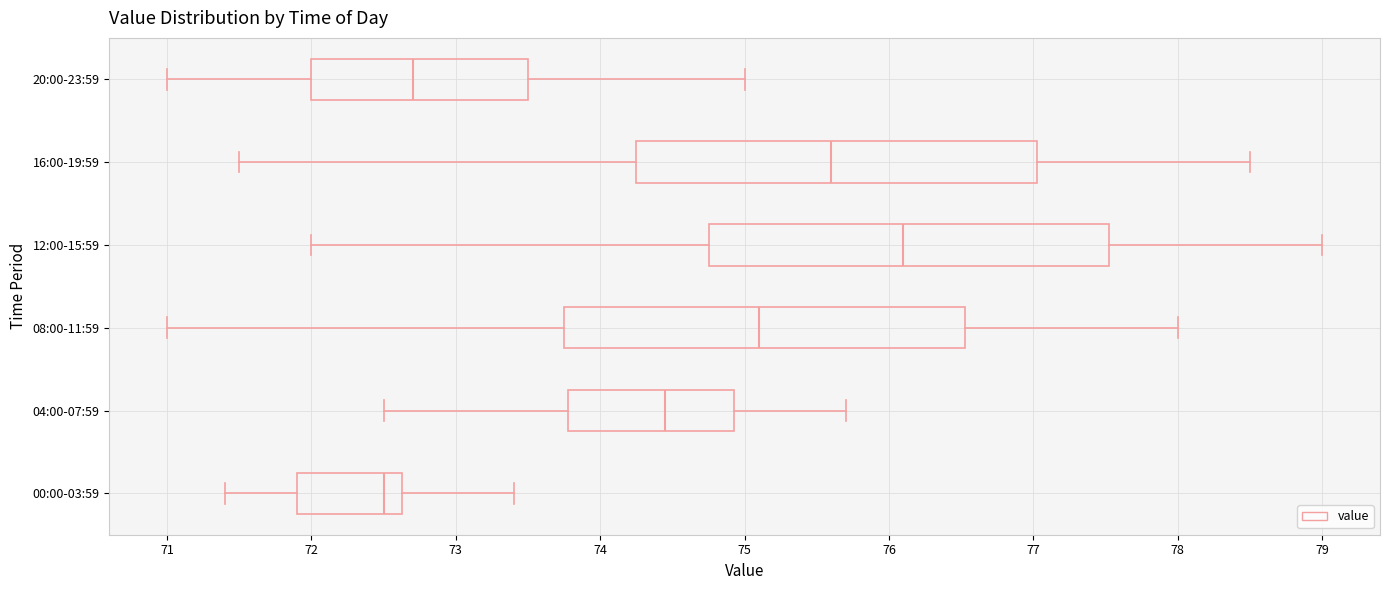

Where does the median line of the box for 00:00-03:59 sit on the x-axis? The values are not printed on the chart, so give them approximately, as read against the axis.

72.5